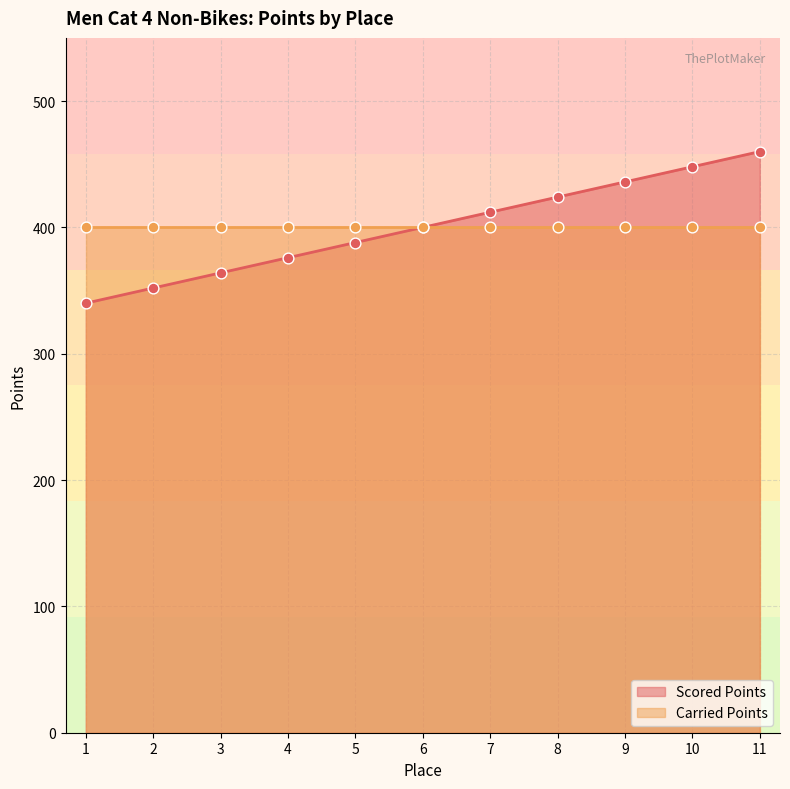

What is the change in value from 9 to 10?

+12